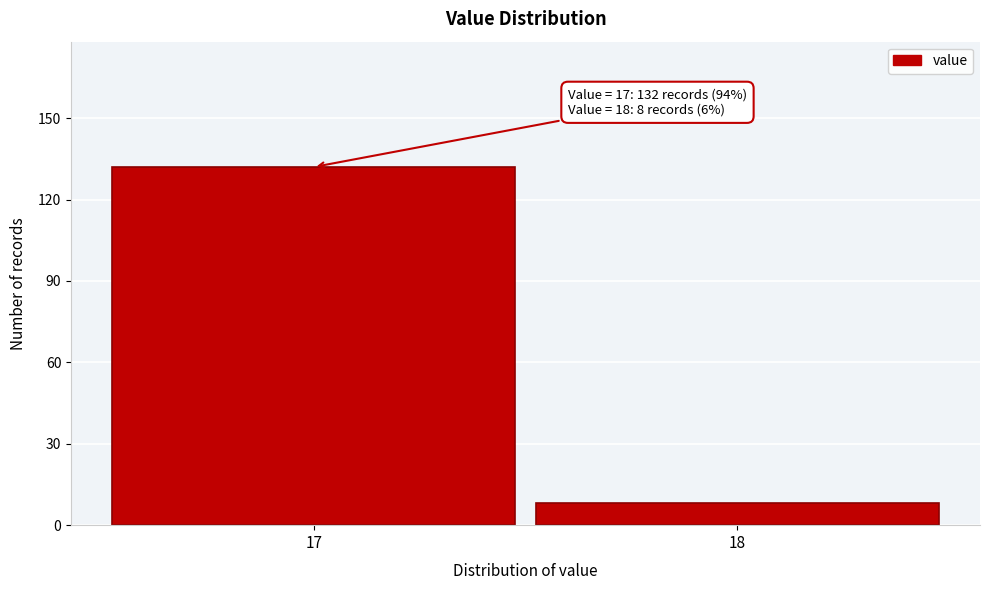

Reading left to right, transcribe all the data shown in this chart.

17=132	18=8